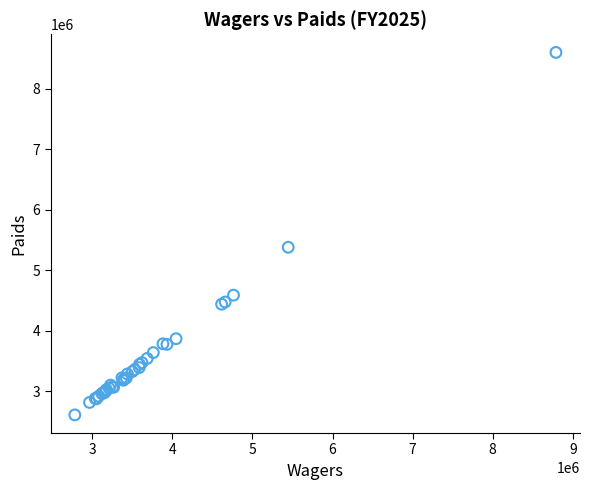

What Y value in the scatter plot is closest to 5608219?

5383387.8